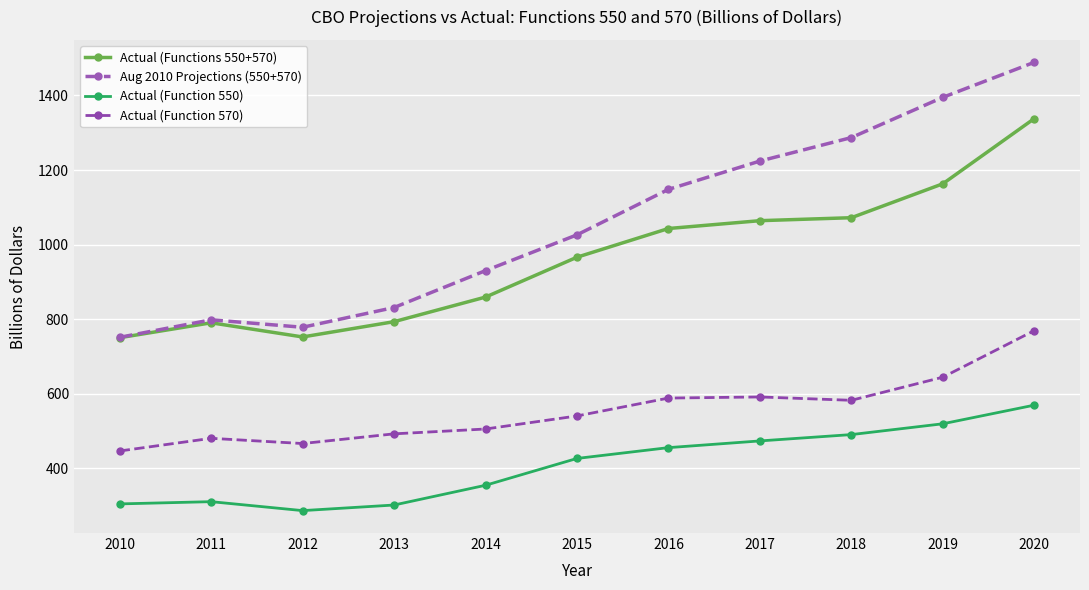

At which label is Actual (Function 550) closest to 427?

2015